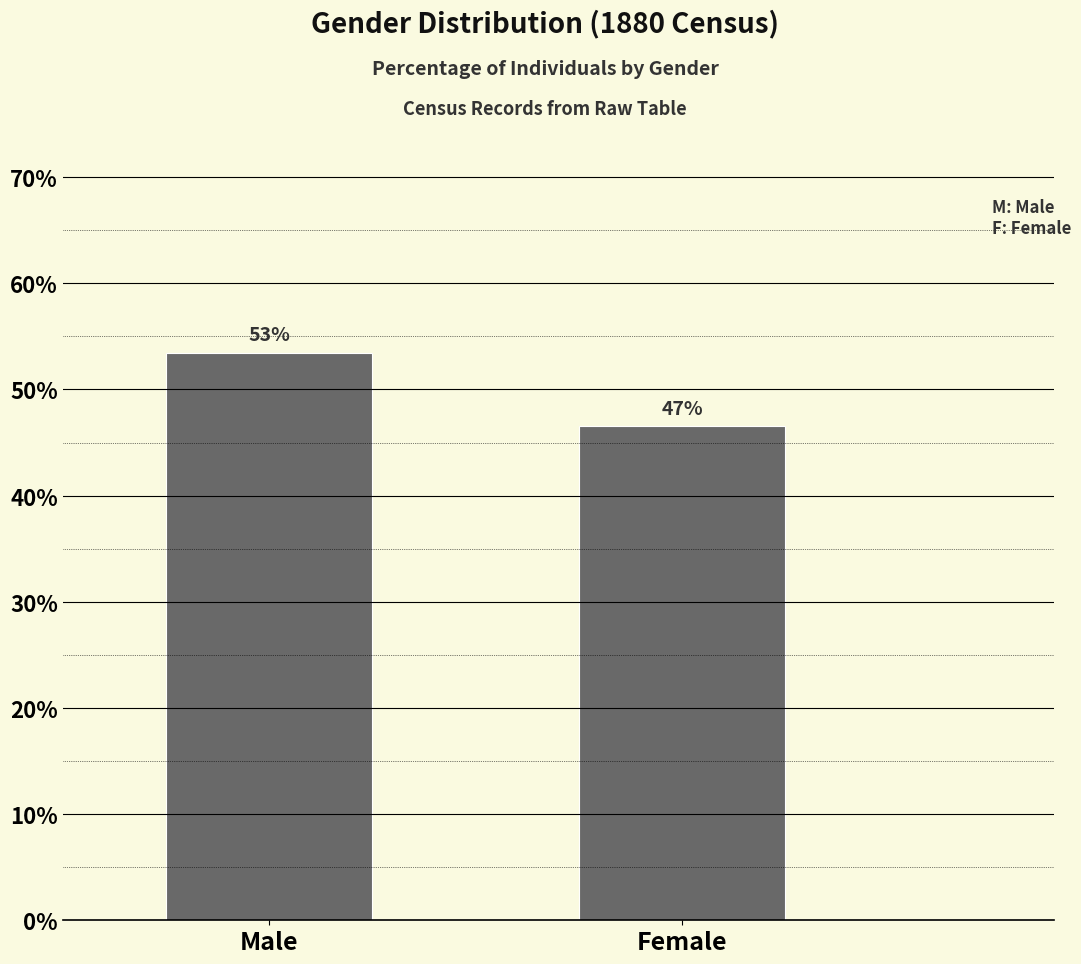

Does the chart contain any negative values?

No